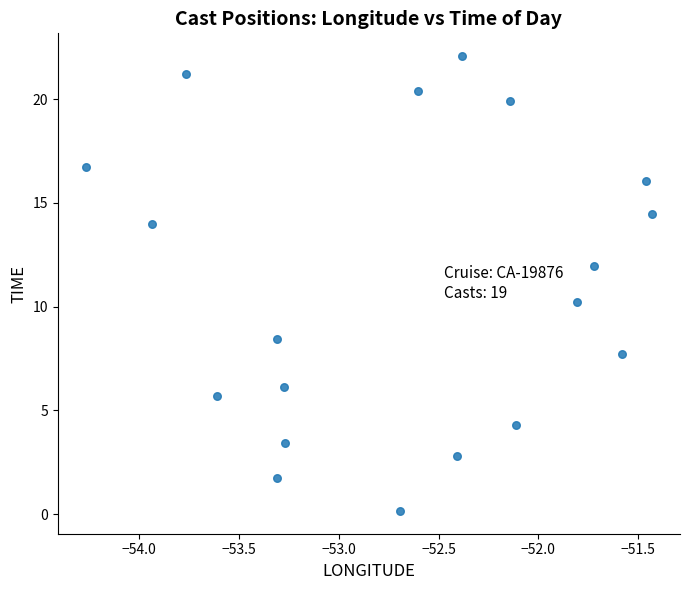

What is the range of X values (max minus min)?

2.8